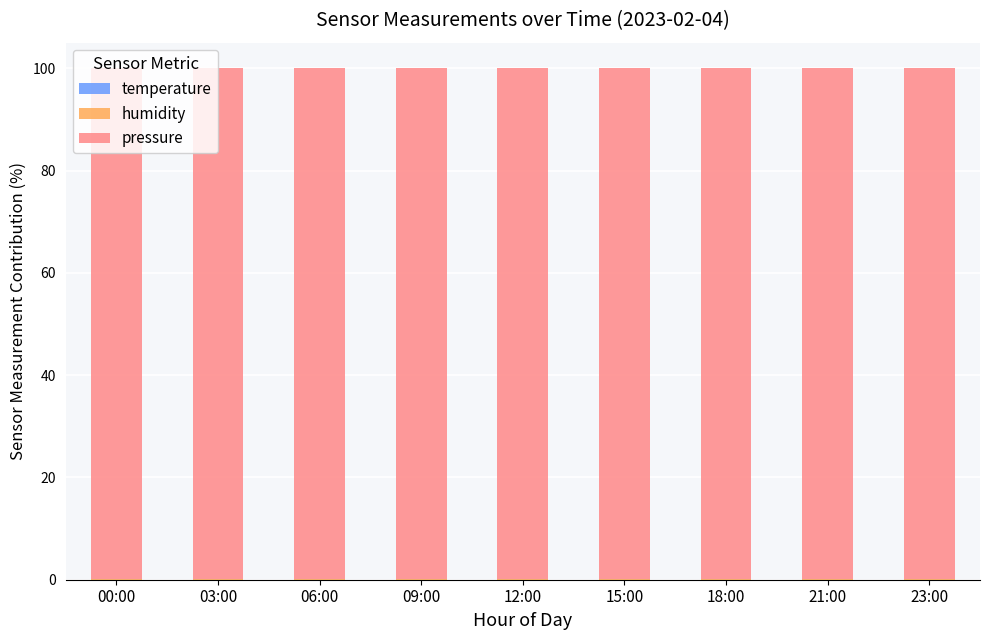

What is the label of the 3rd bar from the left?

06:00